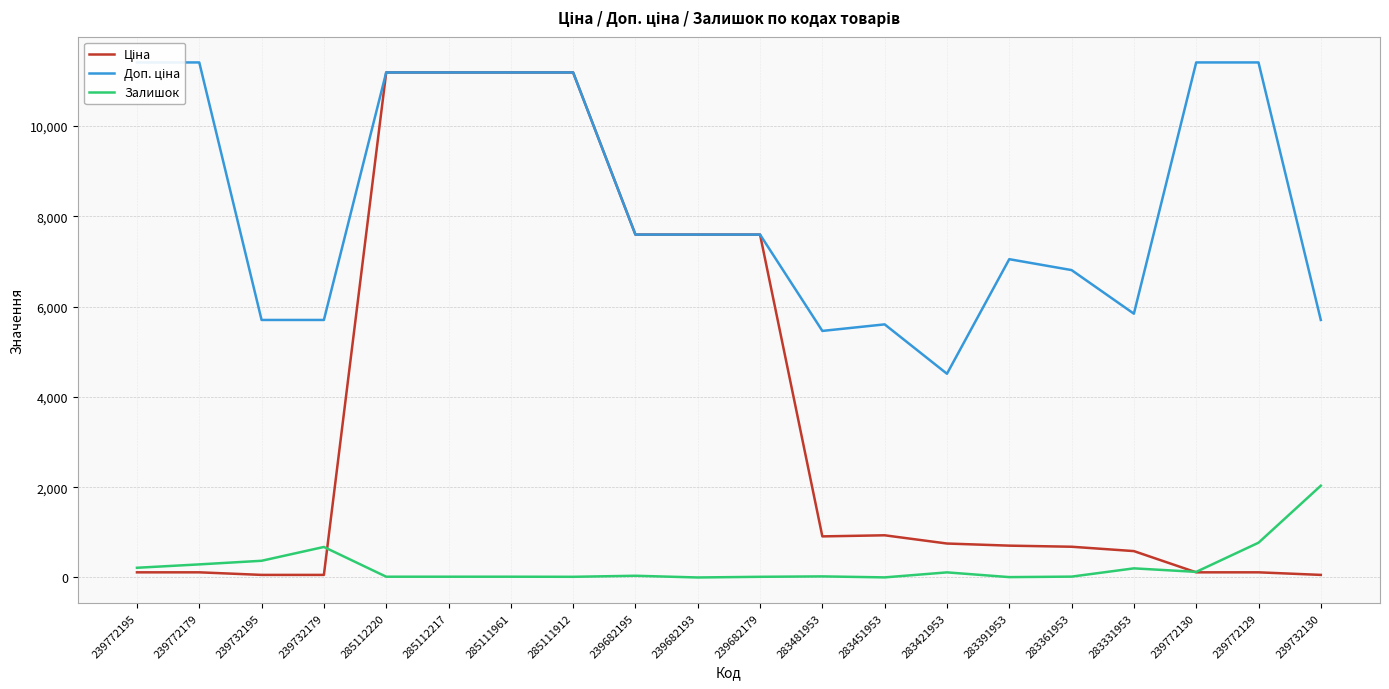

In Доп. ціна, how many points are lower than both neighbors (excluding endpoints)?

3